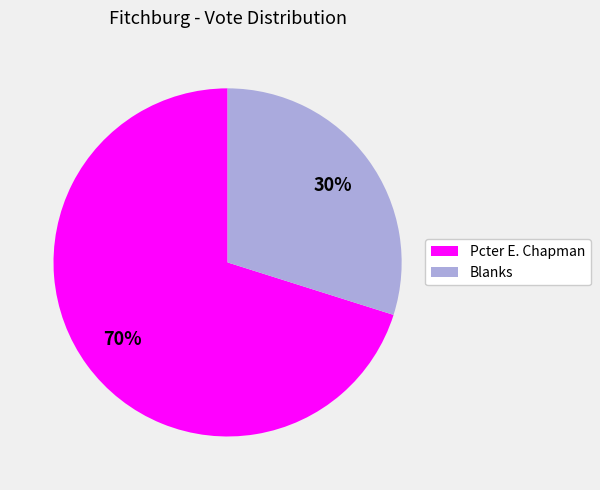

To the nearest percent, what is the difference between the largest and smallest slice percentages?

40%